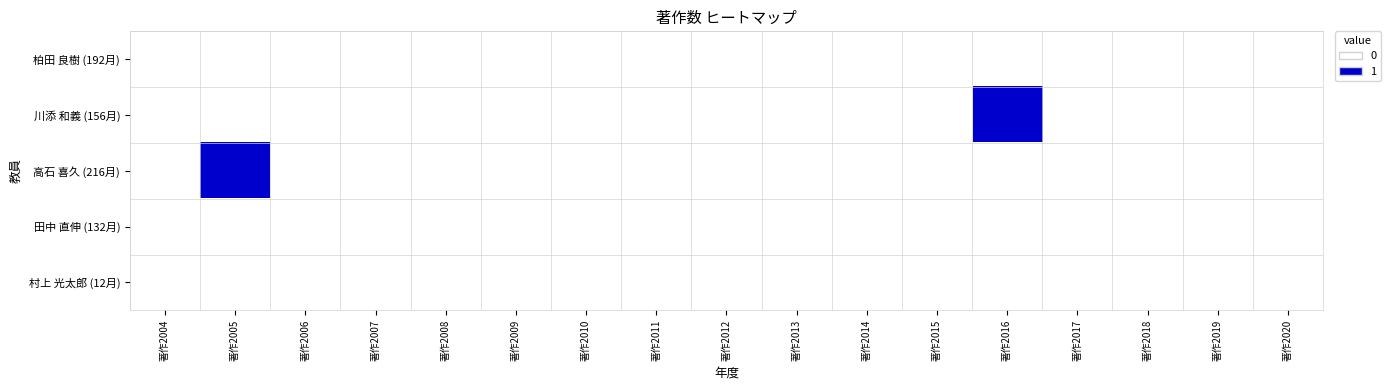

At 著作2006, list the series in order from largest to smallest.

柏田 良樹 (192月), 川添 和義 (156月), 高石 喜久 (216月), 田中 直伸 (132月), 村上 光太郎 (12月)